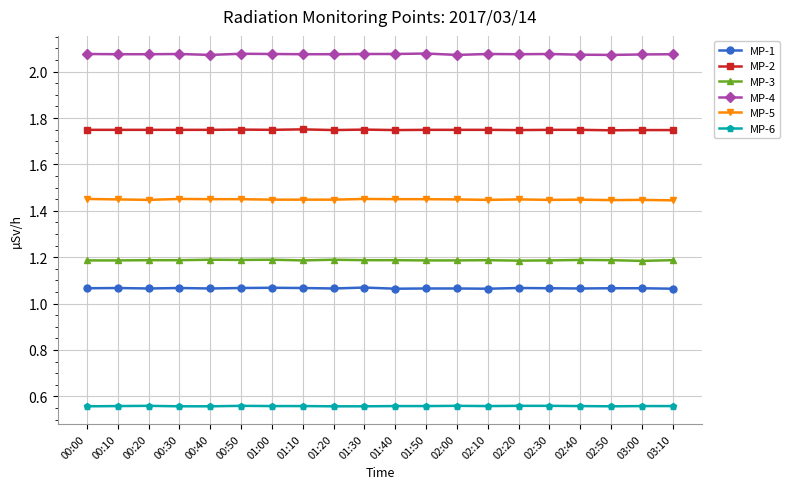

What are all the series names shown in the legend?

MP-1, MP-2, MP-3, MP-4, MP-5, MP-6